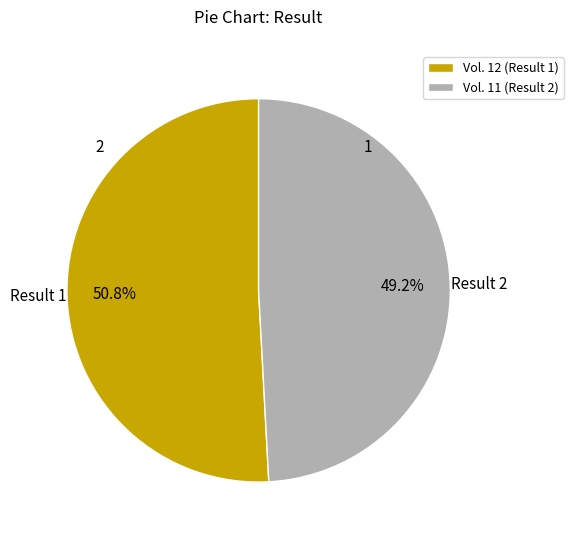

Which slice is the largest?

Vol. 12 (Result 1)